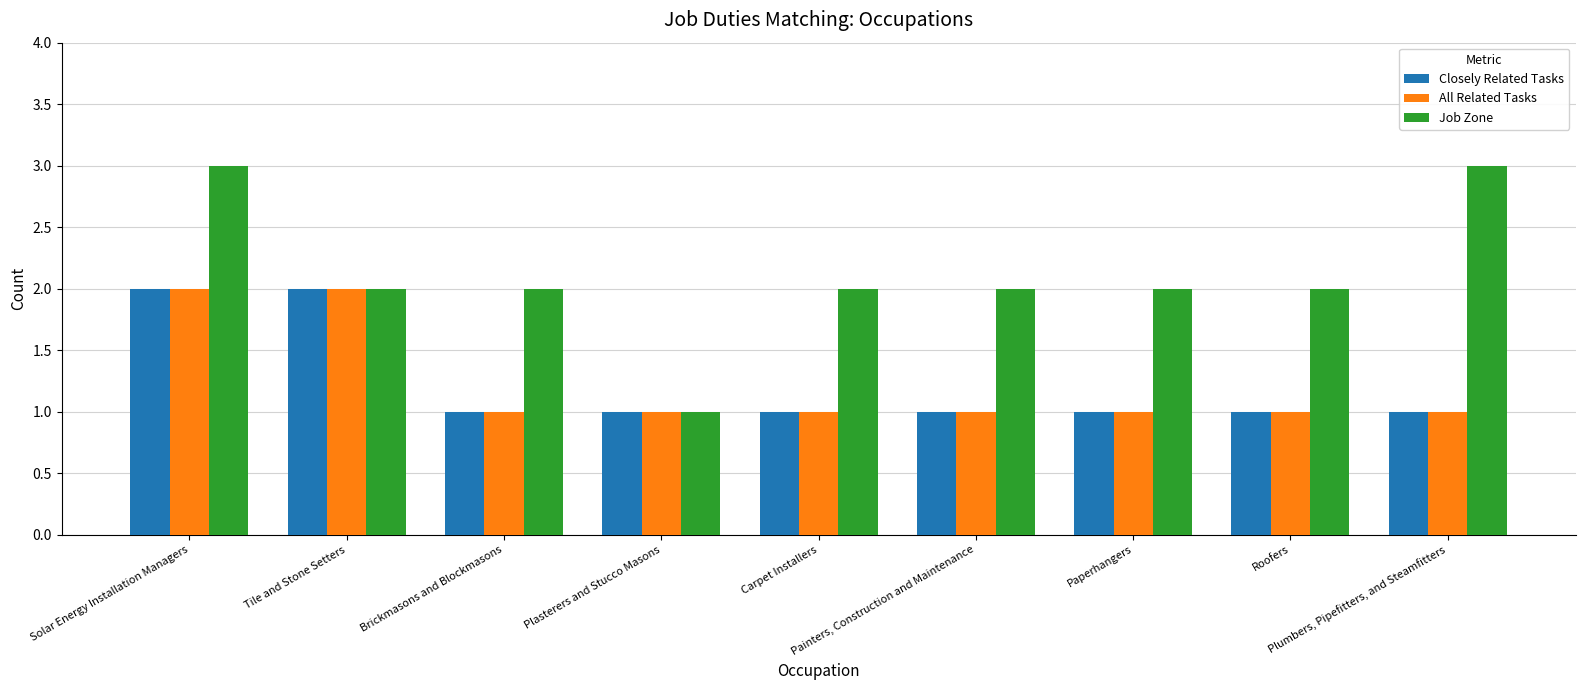

True or false: Closely Related Tasks has a value of 2 at Brickmasons and Blockmasons.

False